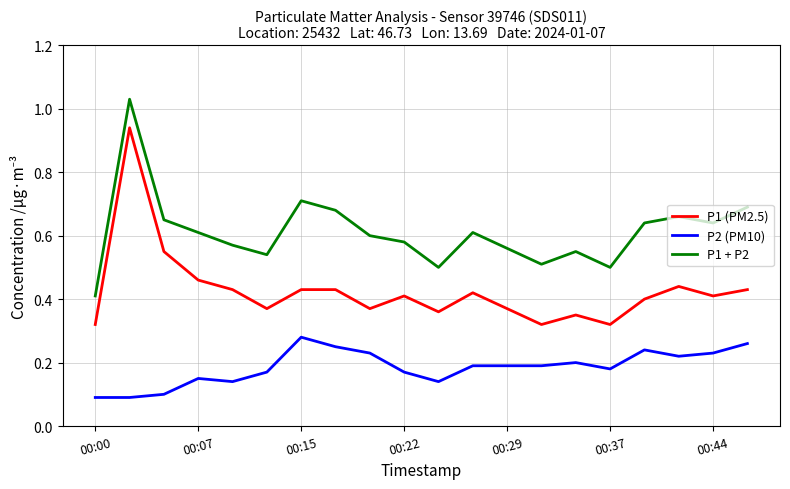

True or false: P2 (PM10) and P1 + P2 intersect in this chart.

False